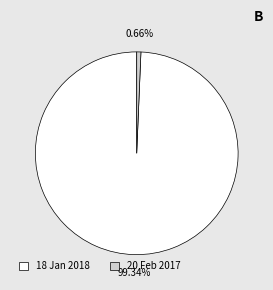

To the nearest percent, what is the average slice percentage?

50%